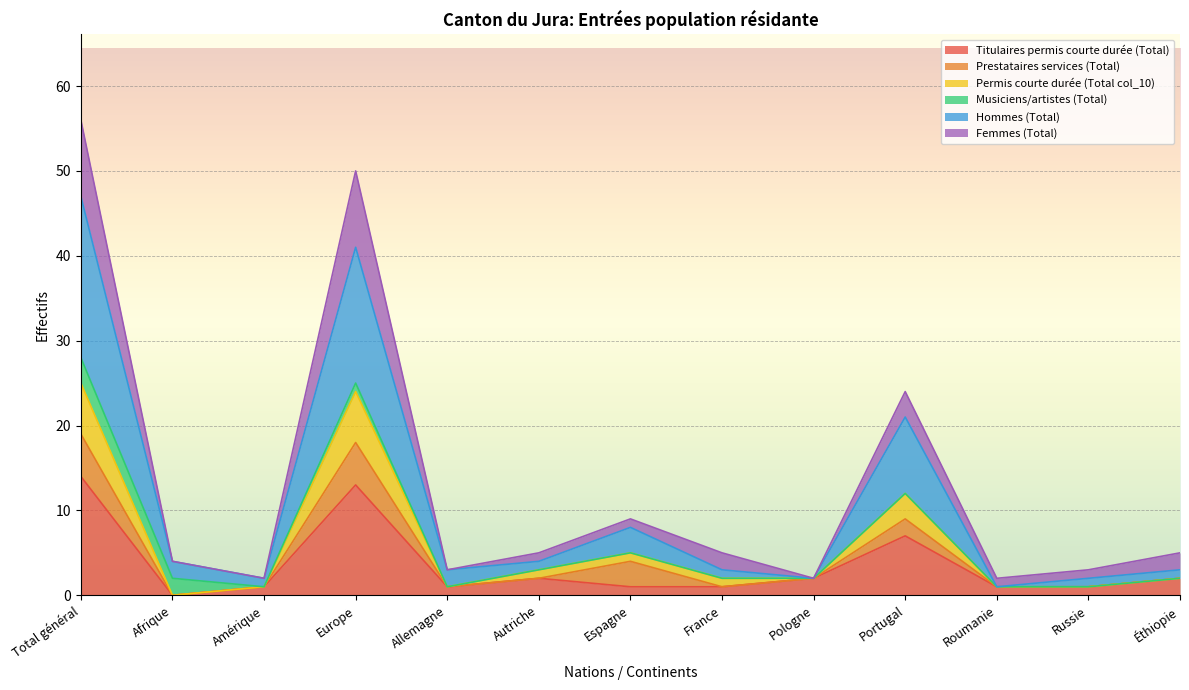

At how many categories does at least one series exceed 20?

3